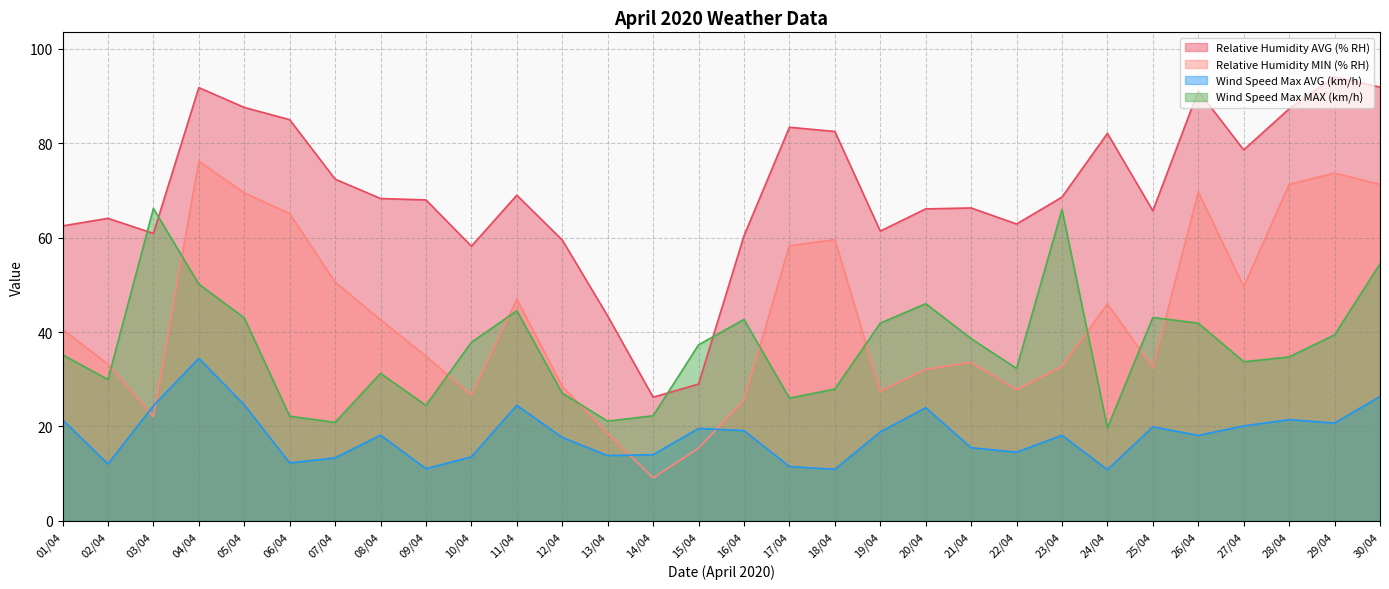

The Wind Speed Max MAX (km/h) series shows 41.4 at 17/04. True or false?

False